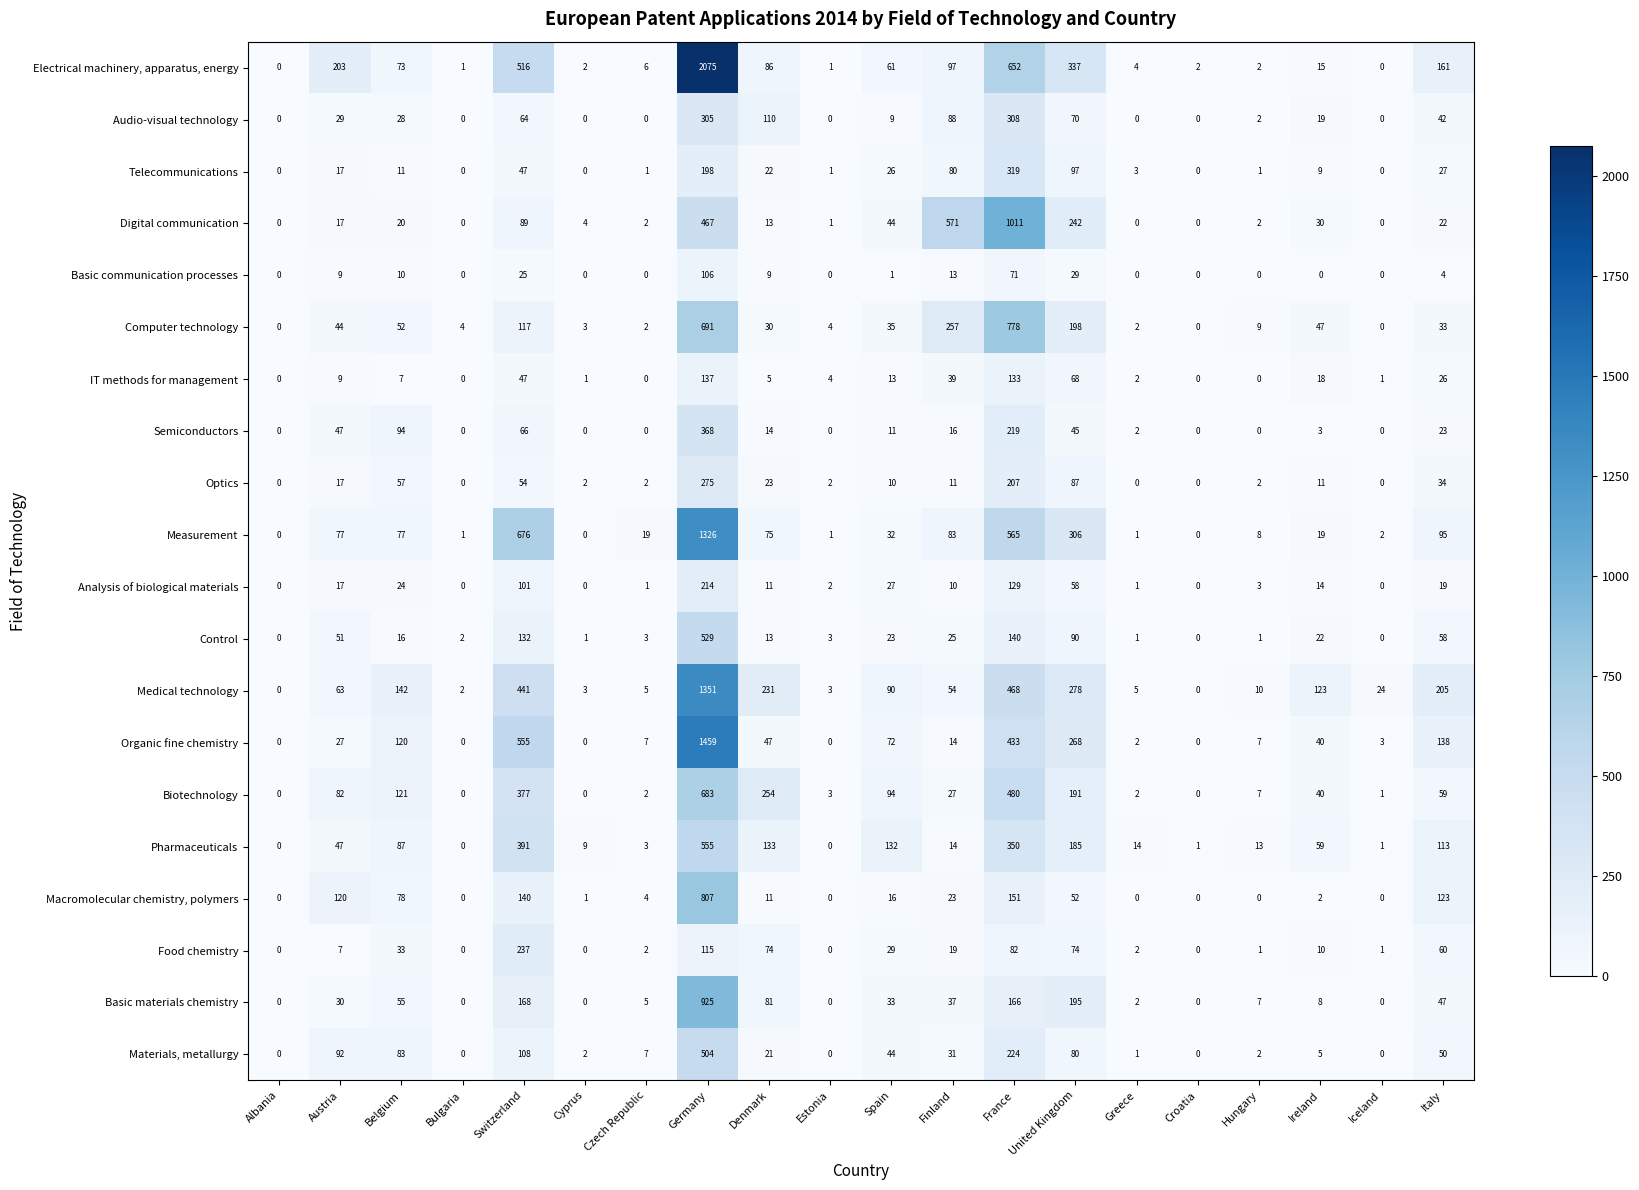

Is the value of Digital communication at Czech Republic greater than the value of Optics at Bulgaria?

Yes